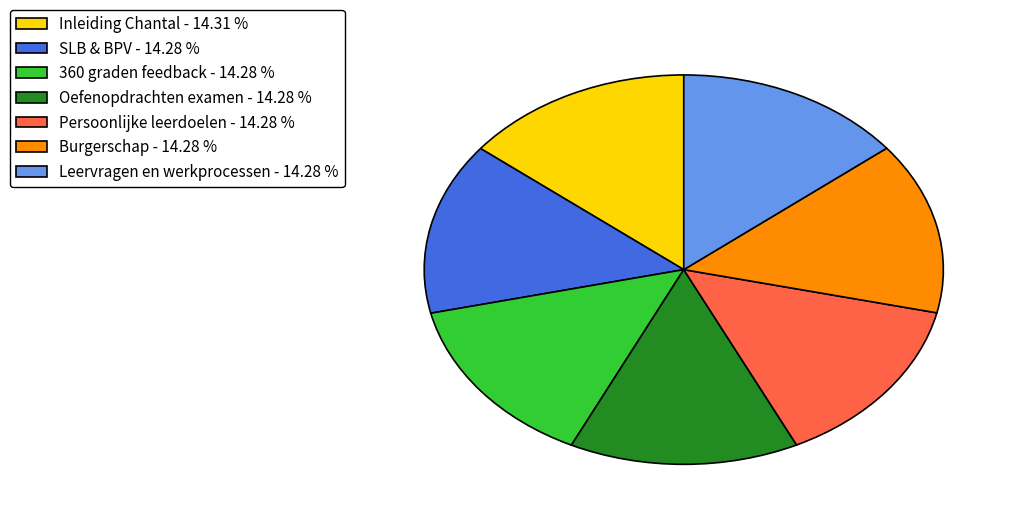

Approximately how many times larger is the value at Inleiding Chantal - 14.31 % compared to Persoonlijke leerdoelen - 14.28 %?

1.0